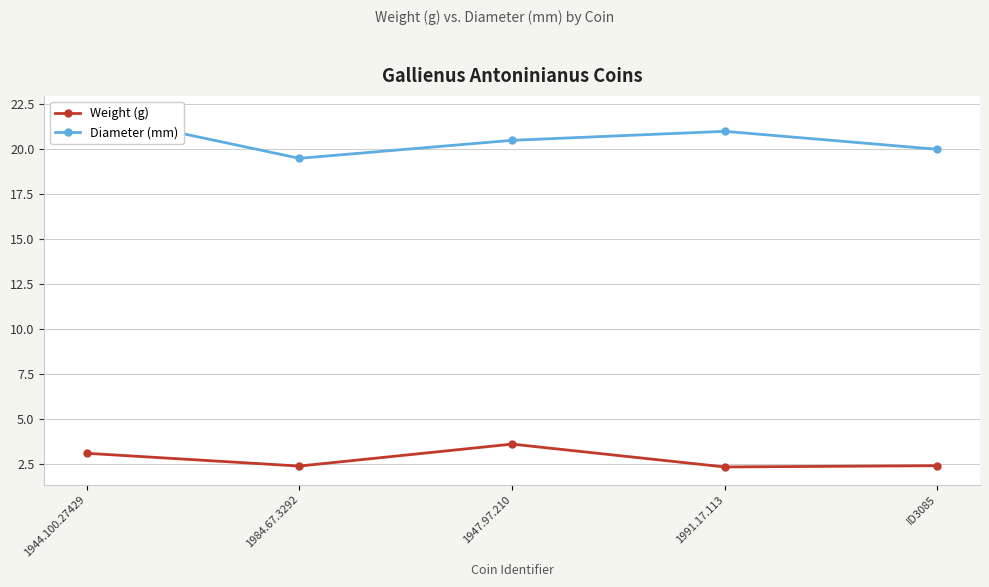

How many Diameter (mm) values are between 20 and 21?

3